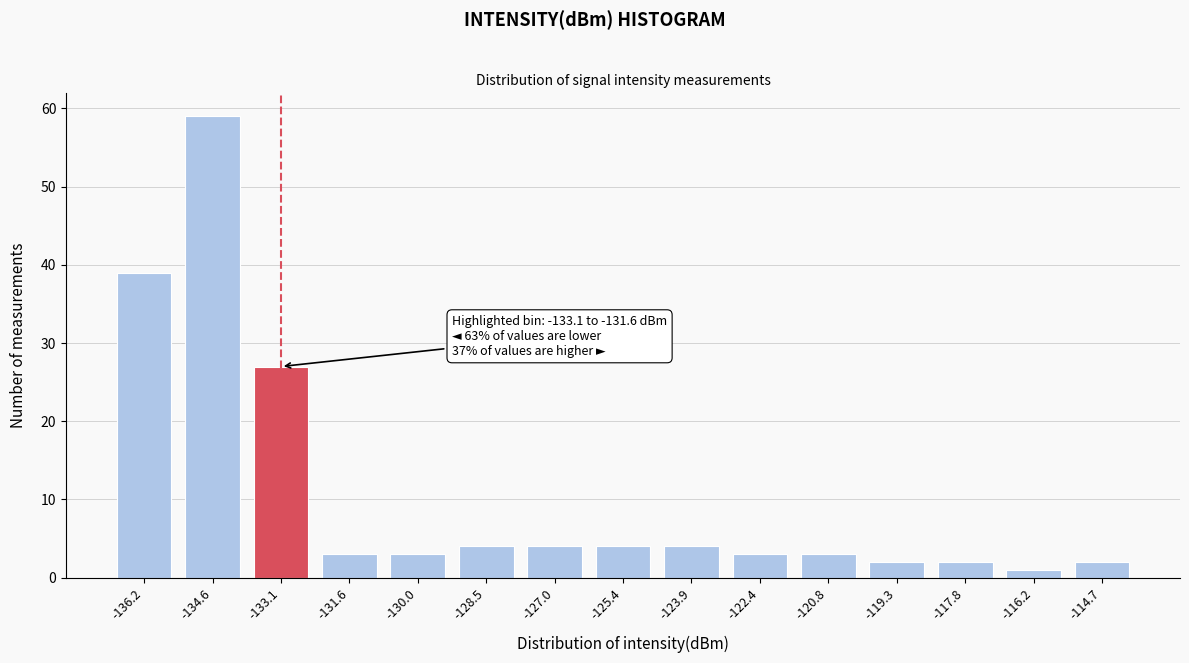

Reading left to right, what are all the values shown in this chart?

-136.2=39	-134.6=59	-133.1=27	-131.6=3	-130.0=3	-128.5=4	-127.0=4	-125.4=4	-123.9=4	-122.4=3	-120.8=3	-119.3=2	-117.8=2	-116.2=1	-114.7=2